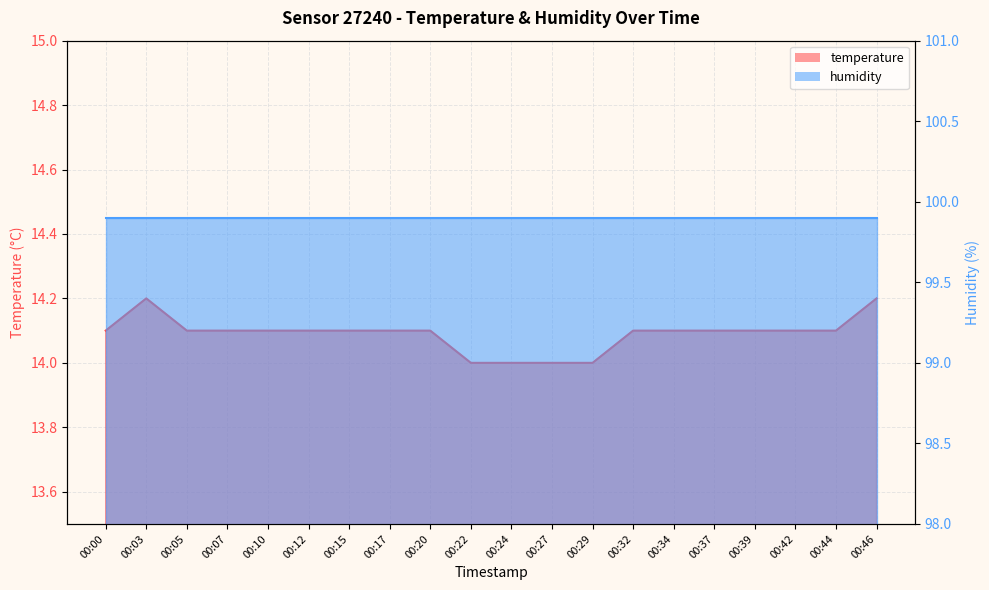

The value at 00:39 is 4.5. True or false?

False